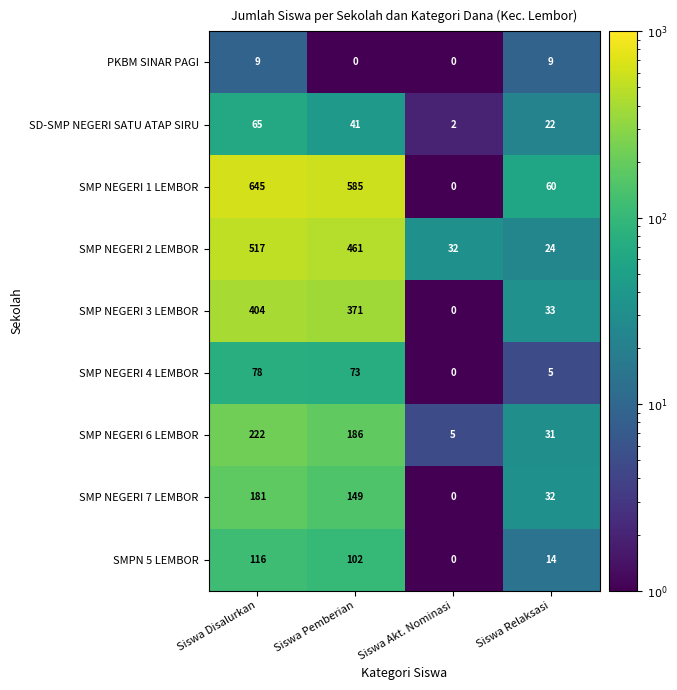

Between Siswa Akt. Nominasi and Siswa Relaksasi, which series saw the biggest shift?

SMP NEGERI 1 LEMBOR